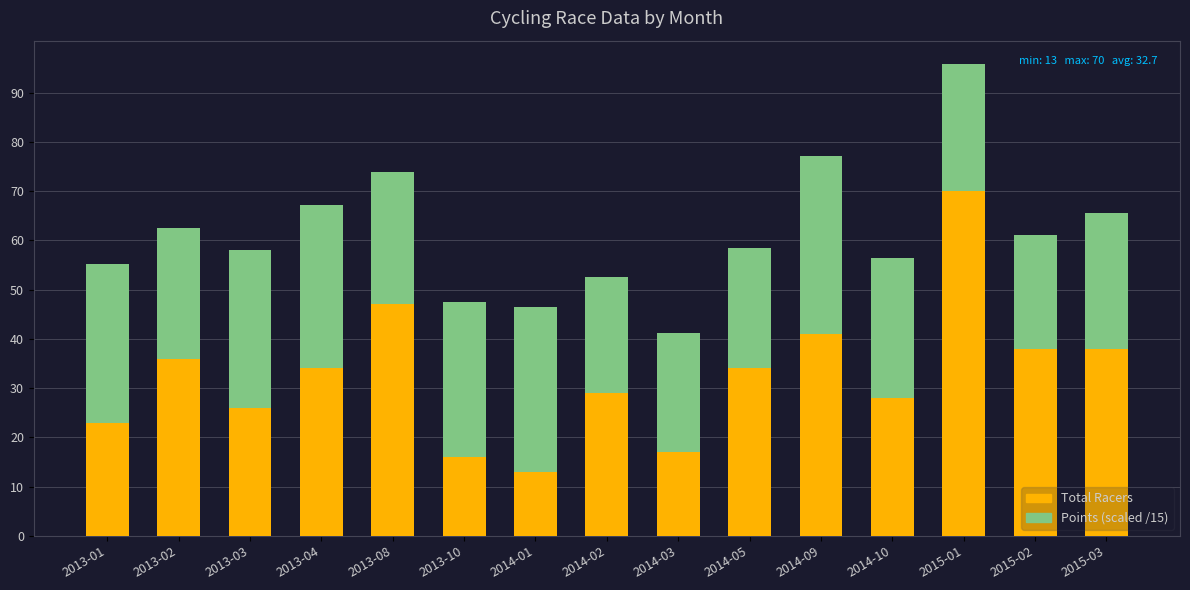

Reading left to right, list the values for the Total Racers series.

2013-01=23.0	2013-02=36.0	2013-03=26.0	2013-04=34.0	2013-08=47.0	2013-10=16.0	2014-01=13.0	2014-02=29.0	2014-03=17.0	2014-05=34.0	2014-09=41.0	2014-10=28.0	2015-01=70.0	2015-02=38.0	2015-03=38.0